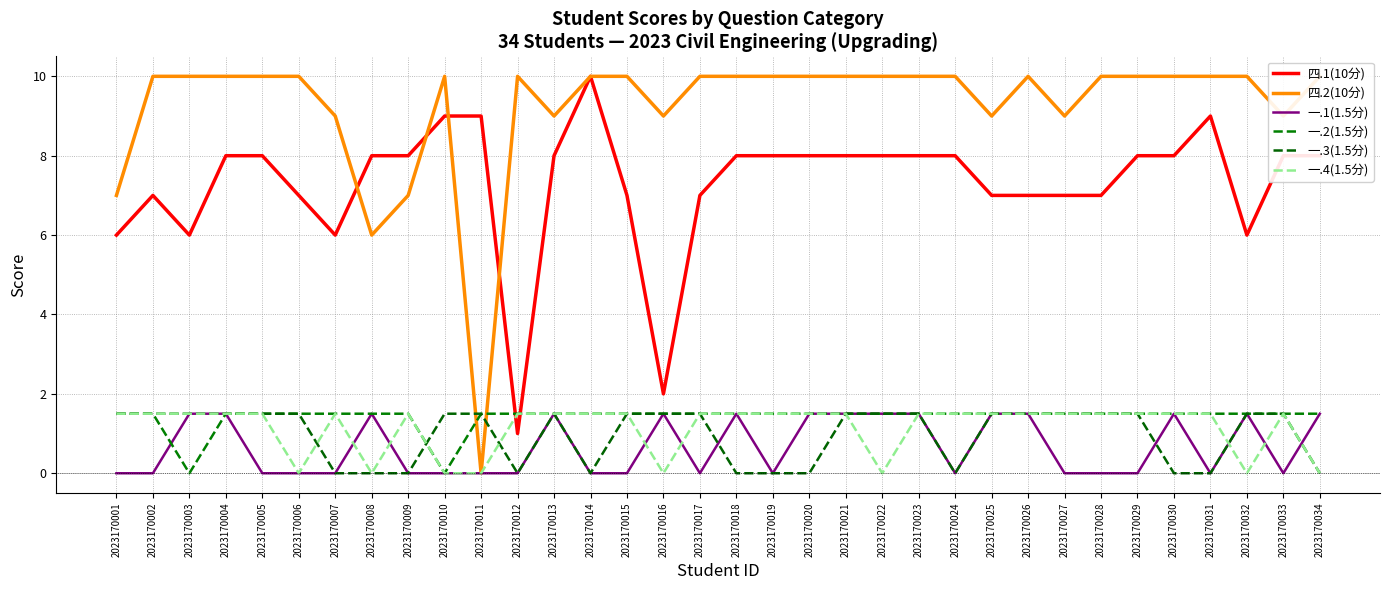

Does the chart have visible grid lines?

Yes